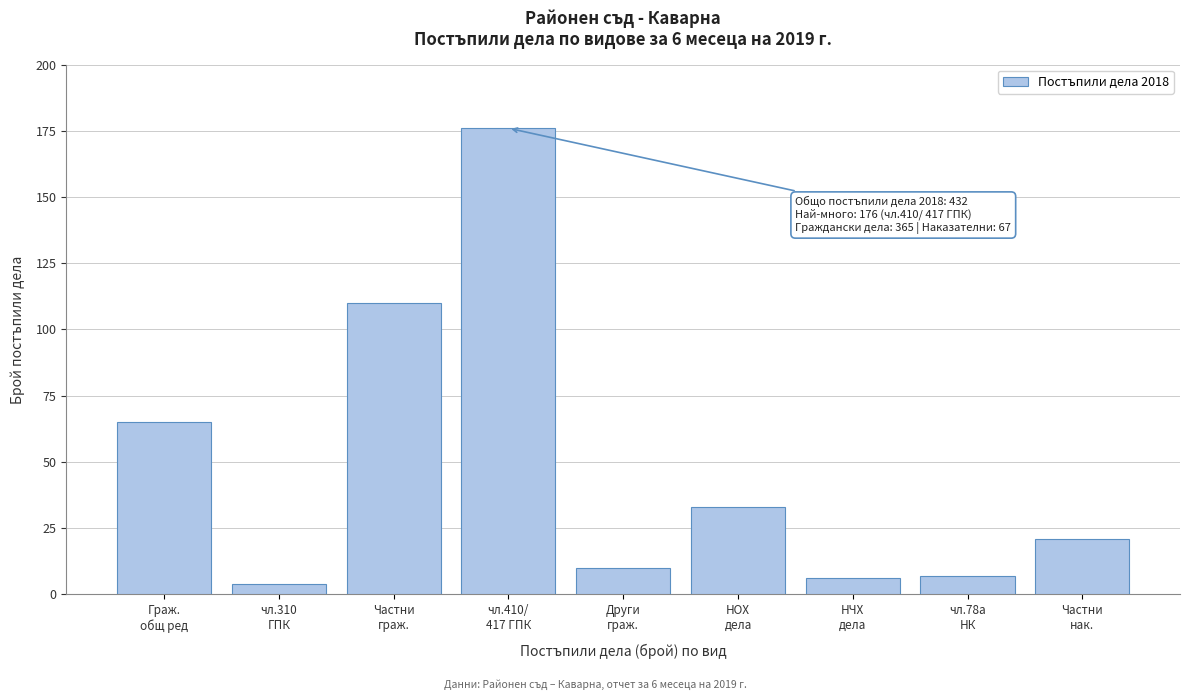

Reading left to right, what are all the values shown in this chart?

65	4	110	176	10	33	6	7	21